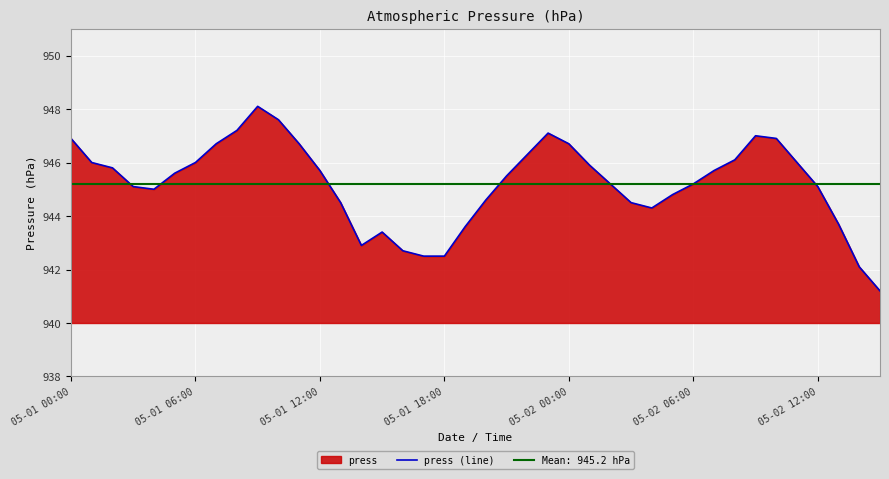

Between 05-01 00:00 and 05-02 06:00, which is larger?

05-01 00:00